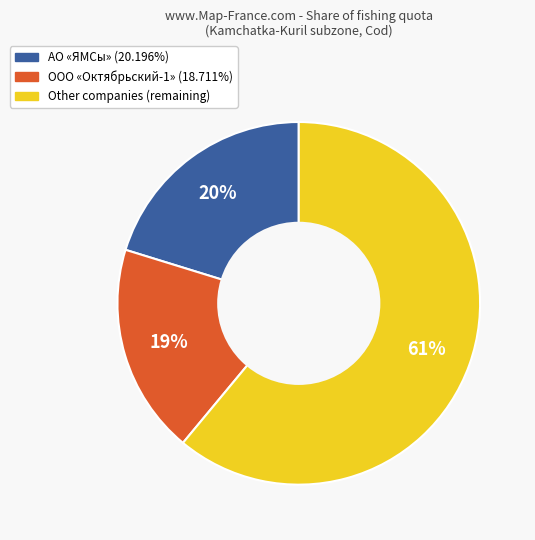

To the nearest percent, what is the average slice percentage?

33%